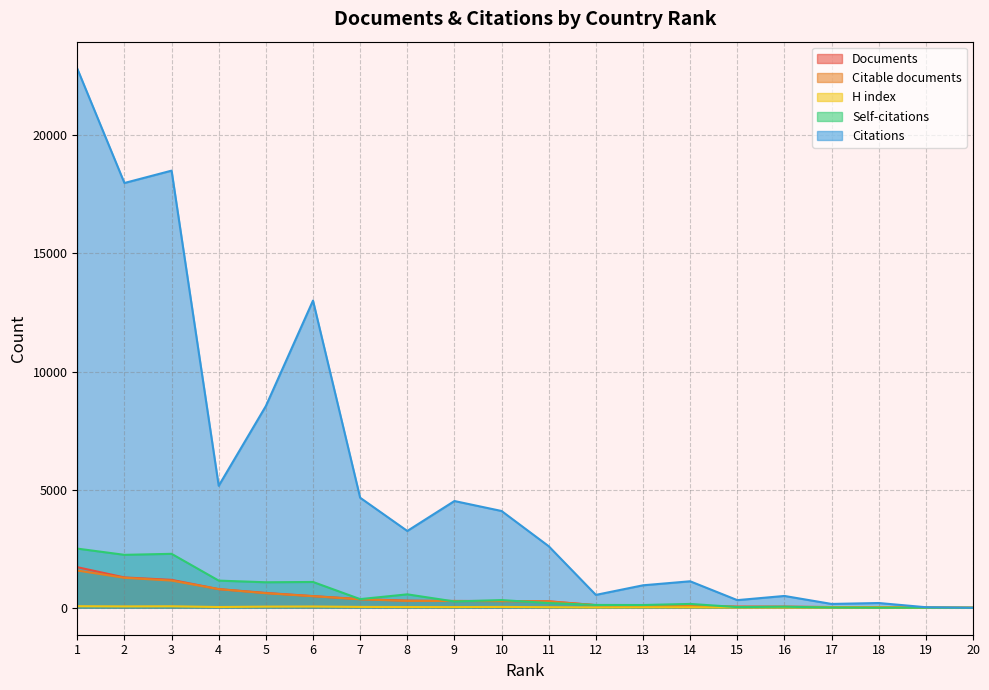

What is the difference between the second highest and minimum values in the Citable documents series?

1267